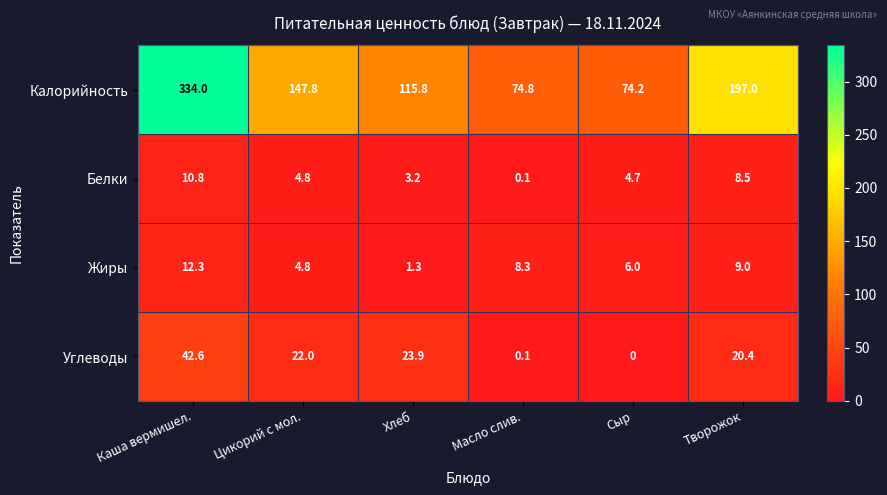

Is it true that Калорийность equals 334.0 at Каша вермишел.?

True